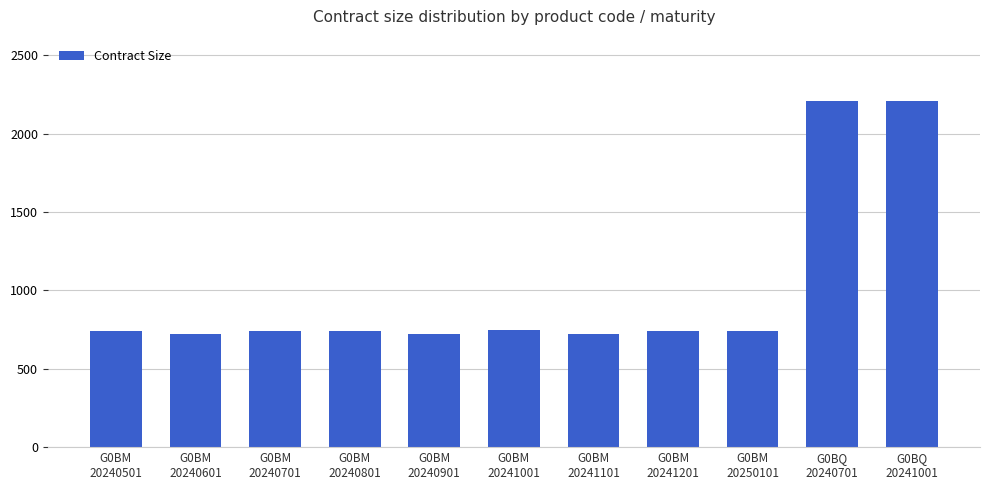

What is the label of the 10th bar from the left?

G0BQ
20240701